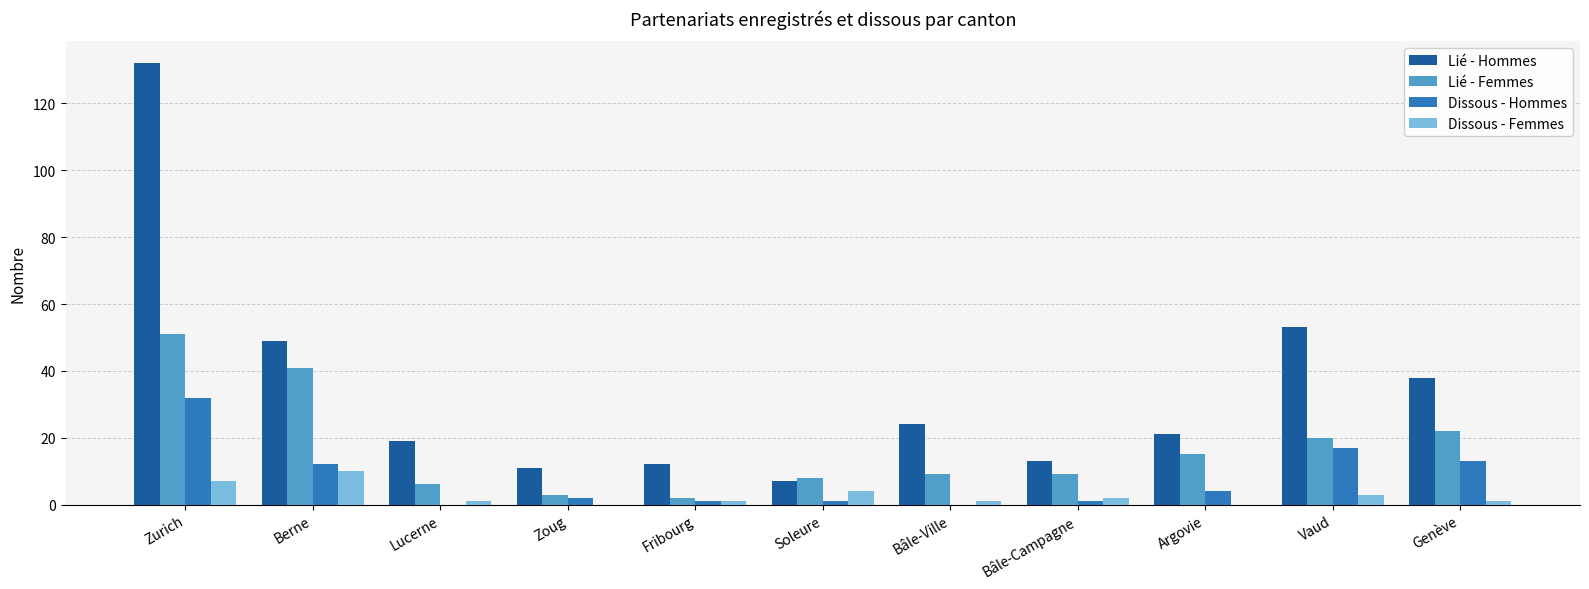

Are the bars horizontal?

No